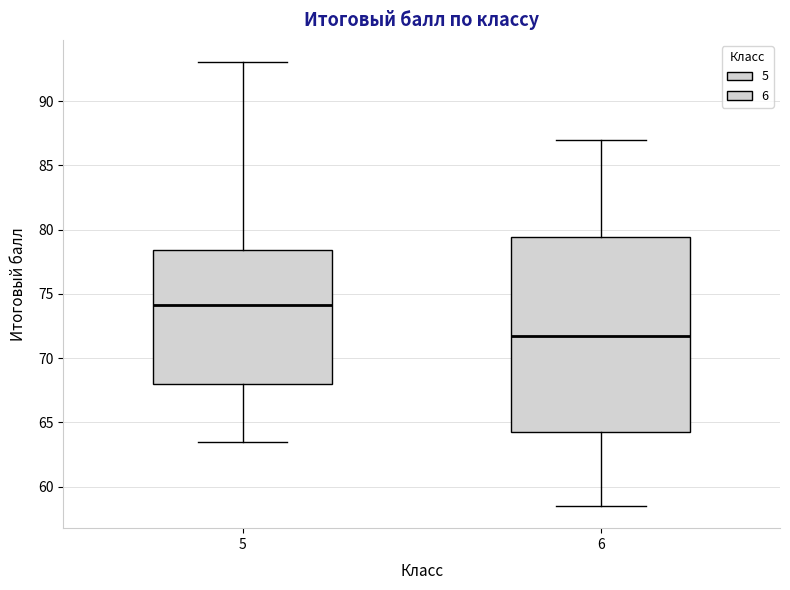

Reading left to right, transcribe this box plot: for each box, give where its median line is, the range the box spans, and where its two whiskers end, as read against the y-axis. The values are not printed on the chart, so give them approximately, as read against the axis.

5: median 74.0, box 68.0 to 78.5, whiskers 63.5 to 93.0
6: median 71.5, box 64.5 to 79.5, whiskers 58.5 to 87.0